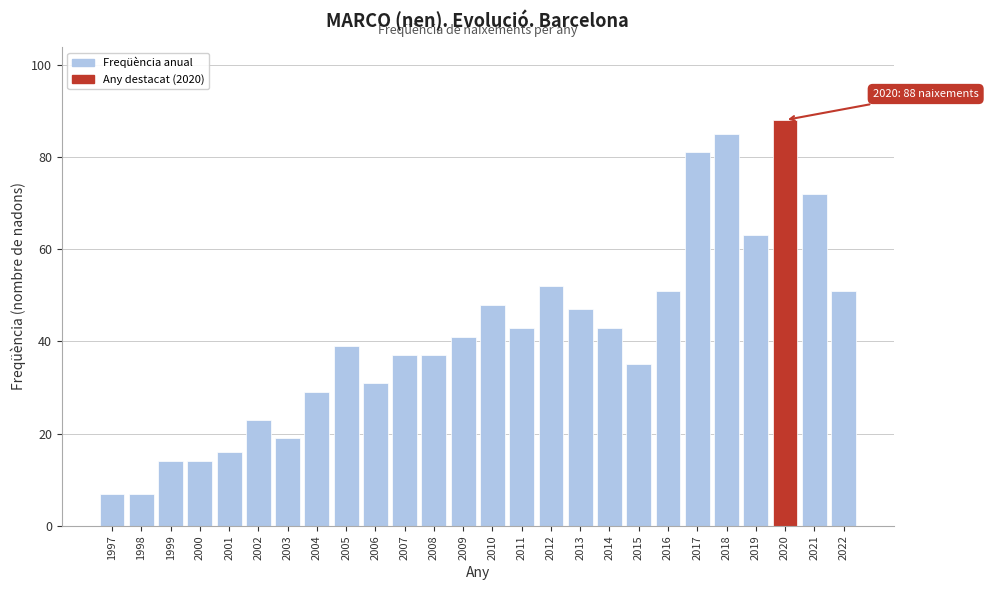

Reading left to right, transcribe all the data shown in this chart.

1997=7	1998=7	1999=14	2000=14	2001=16	2002=23	2003=19	2004=29	2005=39	2006=31	2007=37	2008=37	2009=41	2010=48	2011=43	2012=52	2013=47	2014=43	2015=35	2016=51	2017=81	2018=85	2019=63	2020=88	2021=72	2022=51